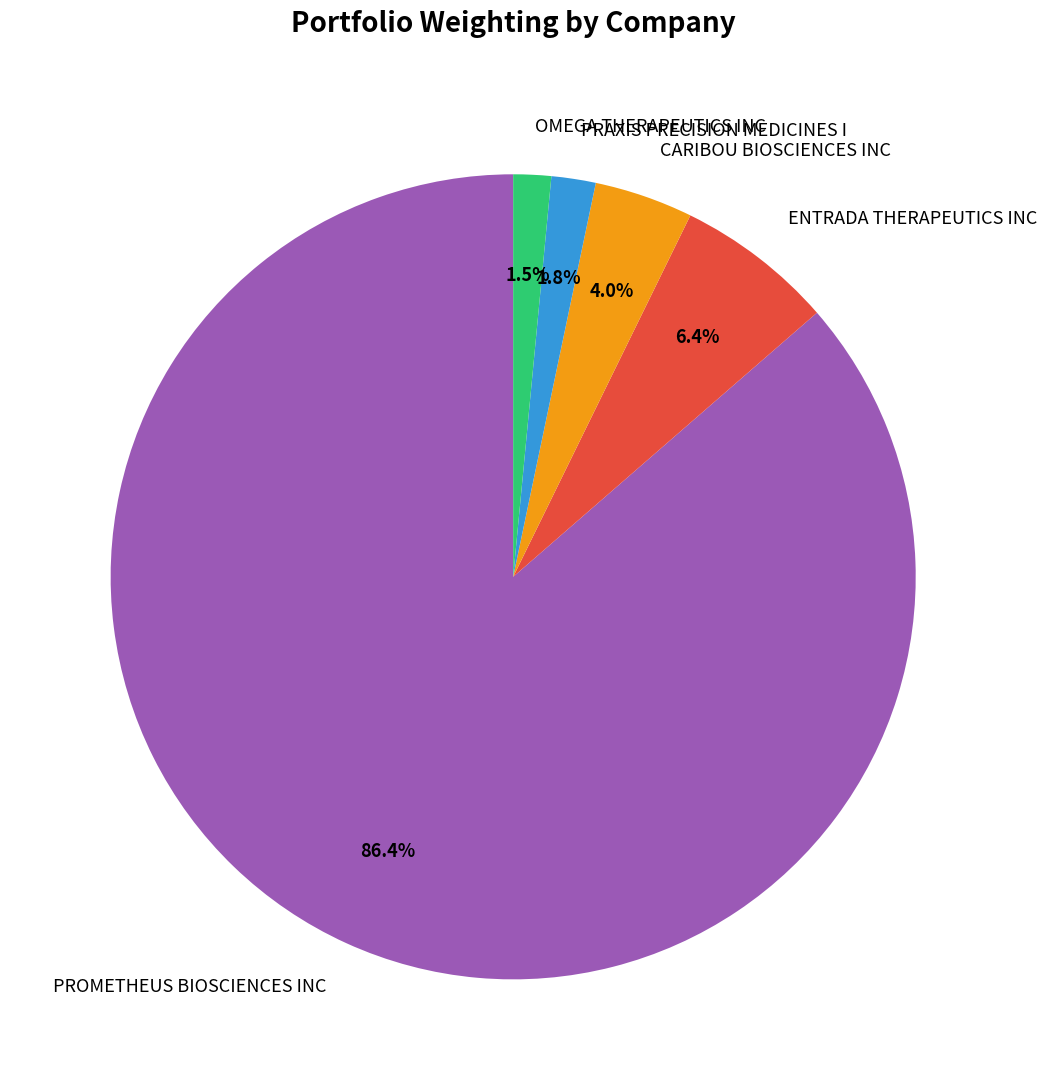

What percentage is the PRAXIS PRECISION MEDICINES I slice, to the nearest percent?

2%